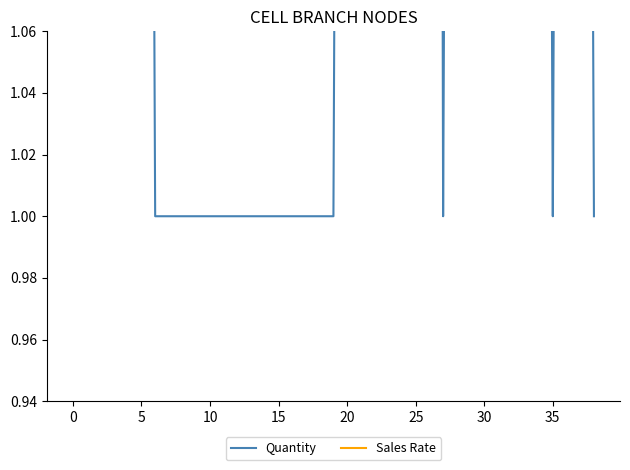

How many values in the Quantity series exceed 2?

6